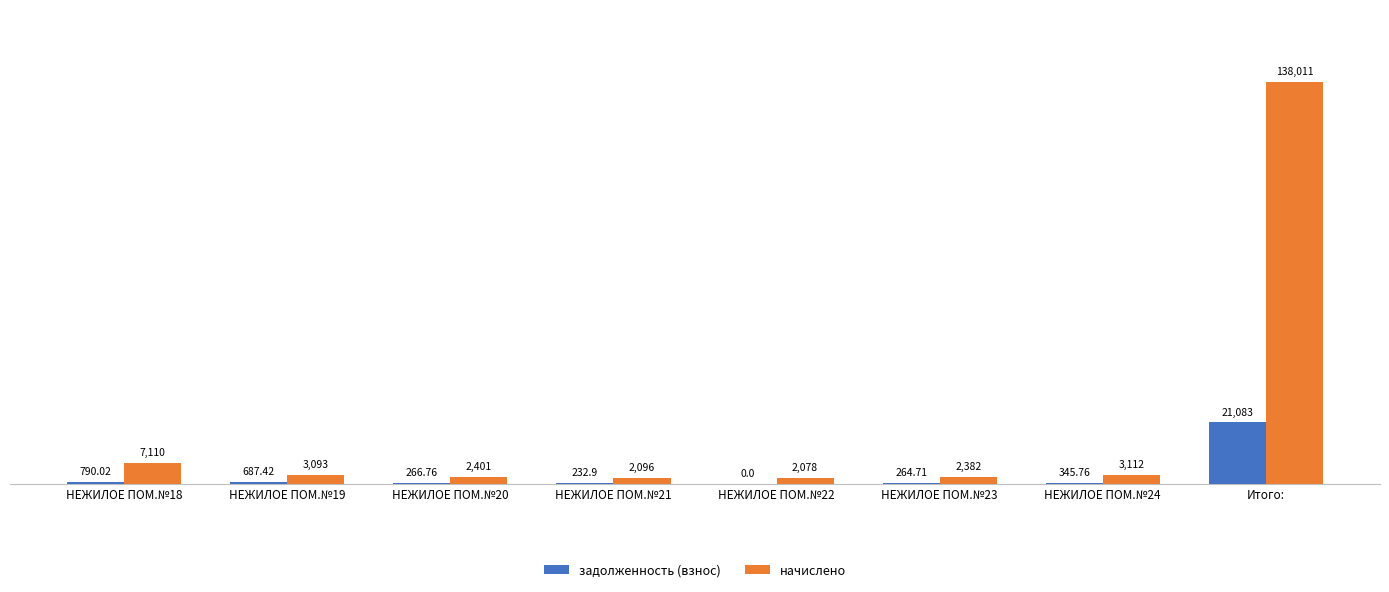

What is the sum of the начислено values at НЕЖИЛОЕ ПОМ.№22 and Итого:?

140088.9